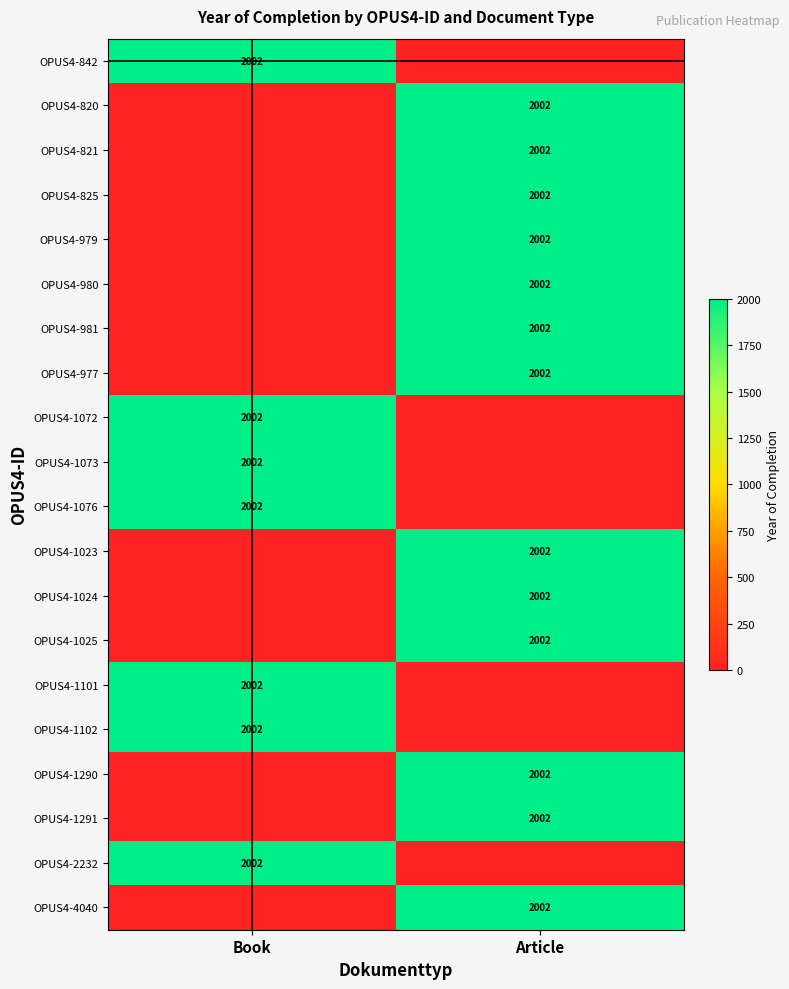

The value of OPUS4-1025 at Article is 861. True or false?

False